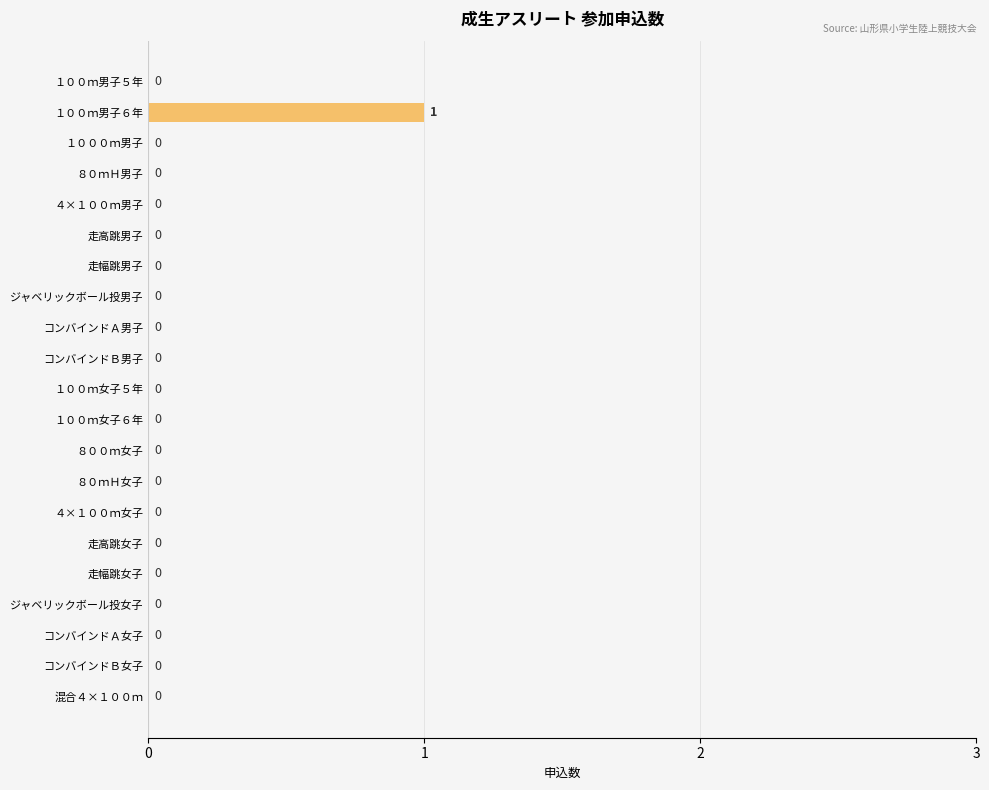

Reading top to bottom, what are all the values shown in this chart?

１００ｍ男子５年=0	１００ｍ男子６年=1	１０００ｍ男子=0	８０ｍＨ男子=0	４×１００ｍ男子=0	走高跳男子=0	走幅跳男子=0	ジャベリックボール投男子=0	コンバインドＡ男子=0	コンバインドＢ男子=0	１００ｍ女子５年=0	１００ｍ女子６年=0	８００ｍ女子=0	８０ｍＨ女子=0	４×１００ｍ女子=0	走高跳女子=0	走幅跳女子=0	ジャベリックボール投女子=0	コンバインドＡ女子=0	コンバインドＢ女子=0	混合４×１００ｍ=0